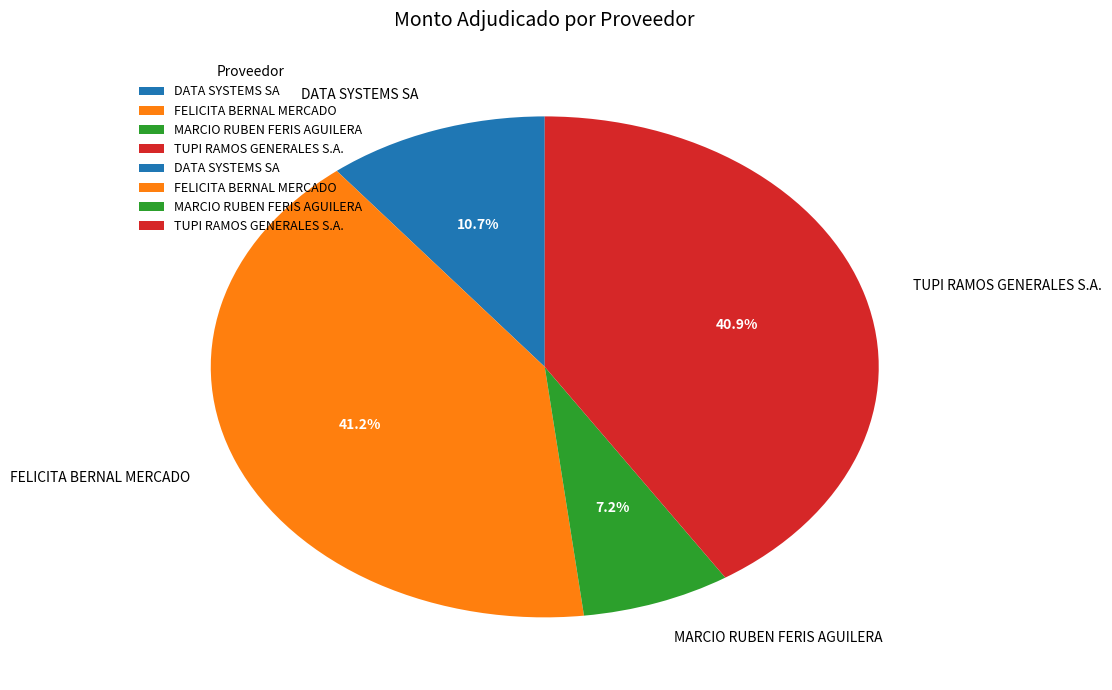

To the nearest percent, what is the combined percentage of FELICITA BERNAL MERCADO and MARCIO RUBEN FERIS AGUILERA?

48%